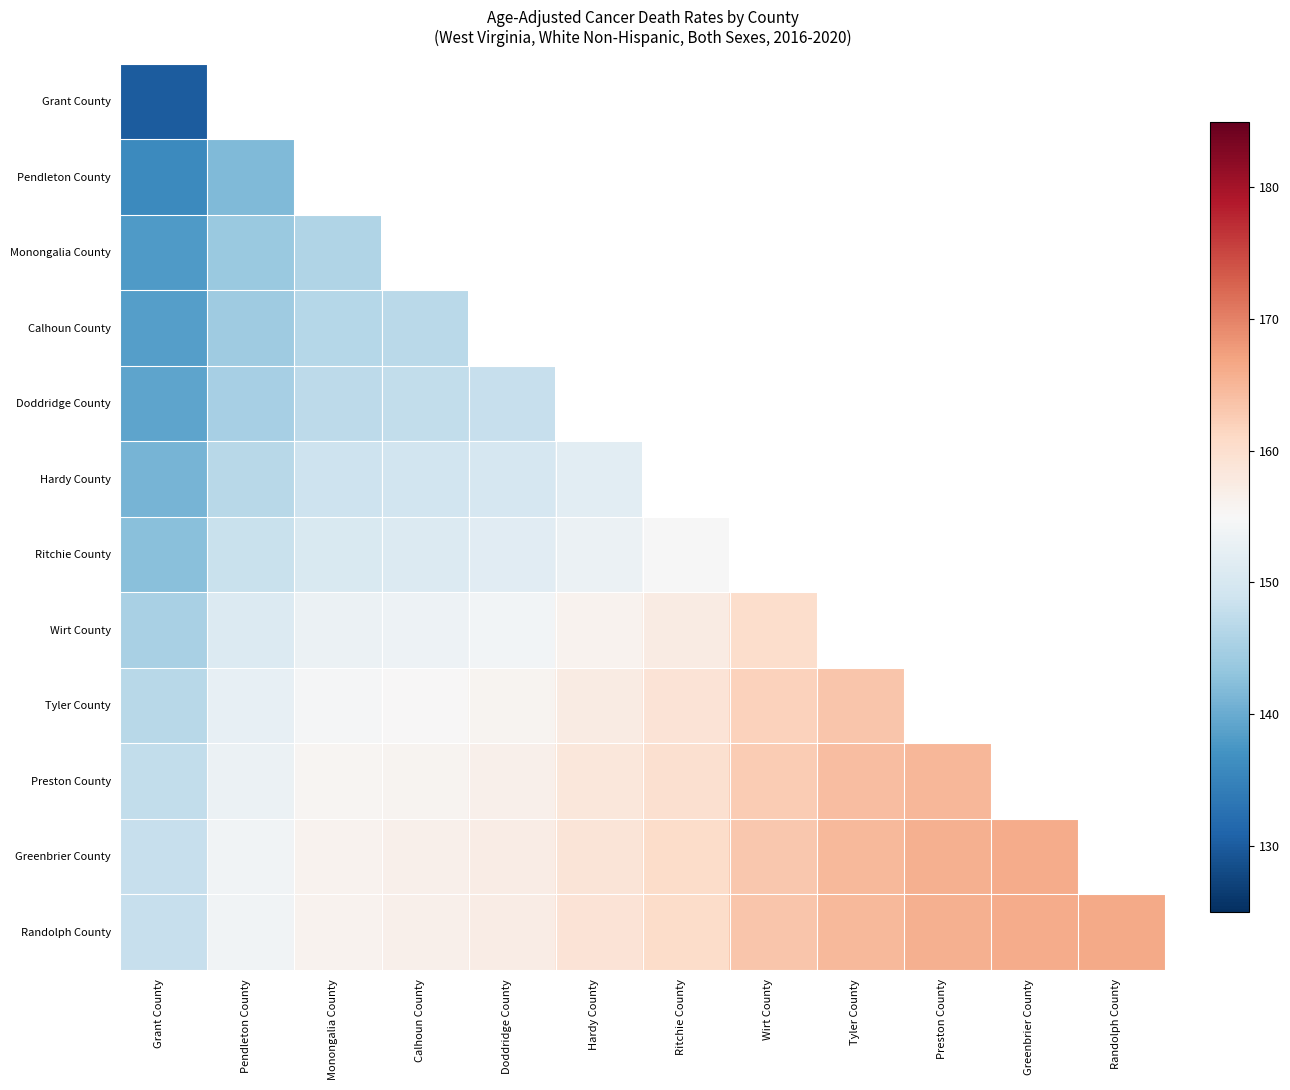

What is the difference between the maximum and minimum values in the Hardy County series?

10.9